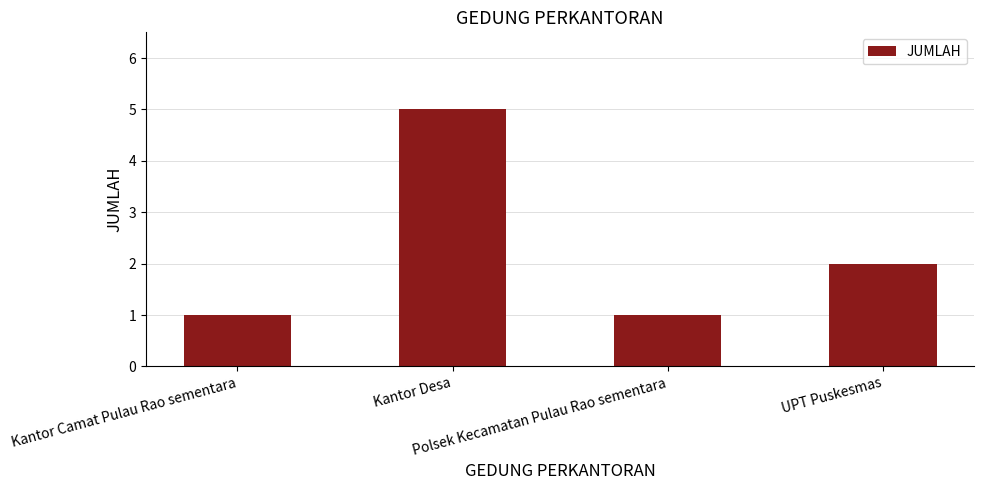

What position from the right is UPT Puskesmas?

1